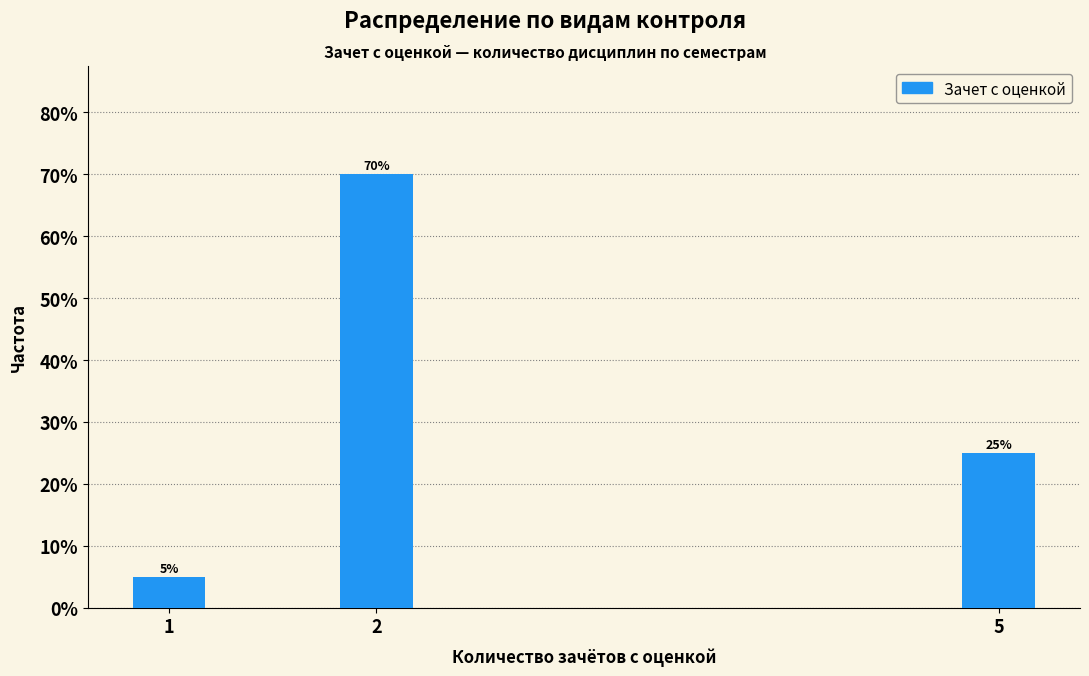

Reading right to left, list all the values displayed in this chart.

5=25	2=70	1=5